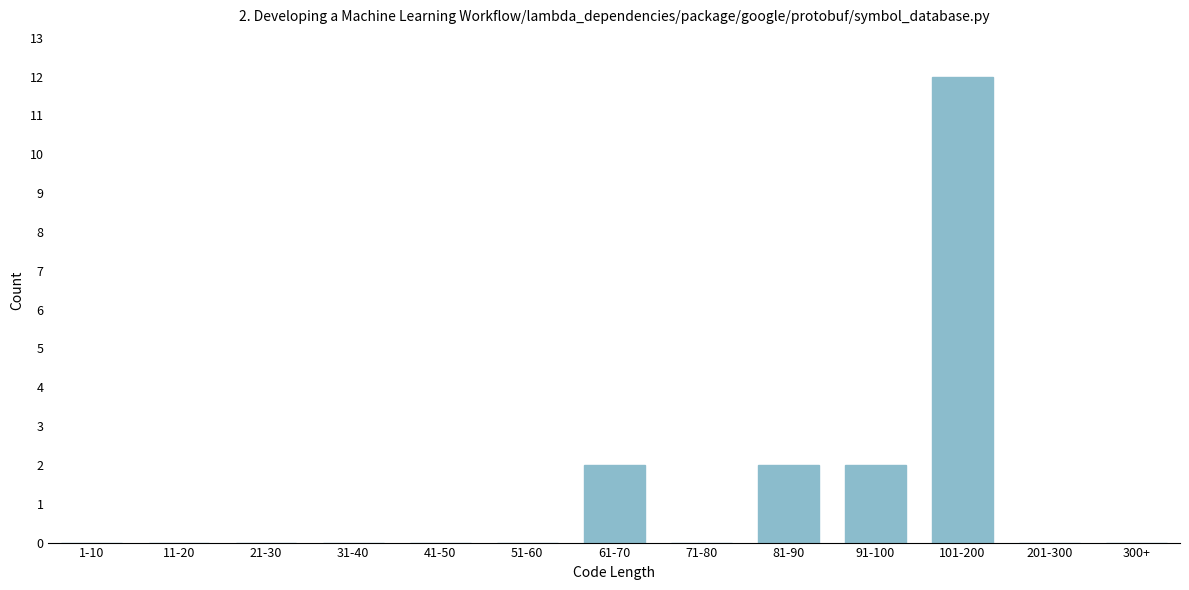

Reading left to right, extract all data points from this chart.

1-10=0	11-20=0	21-30=0	31-40=0	41-50=0	51-60=0	61-70=2	71-80=0	81-90=2	91-100=2	101-200=12	201-300=0	300+=0